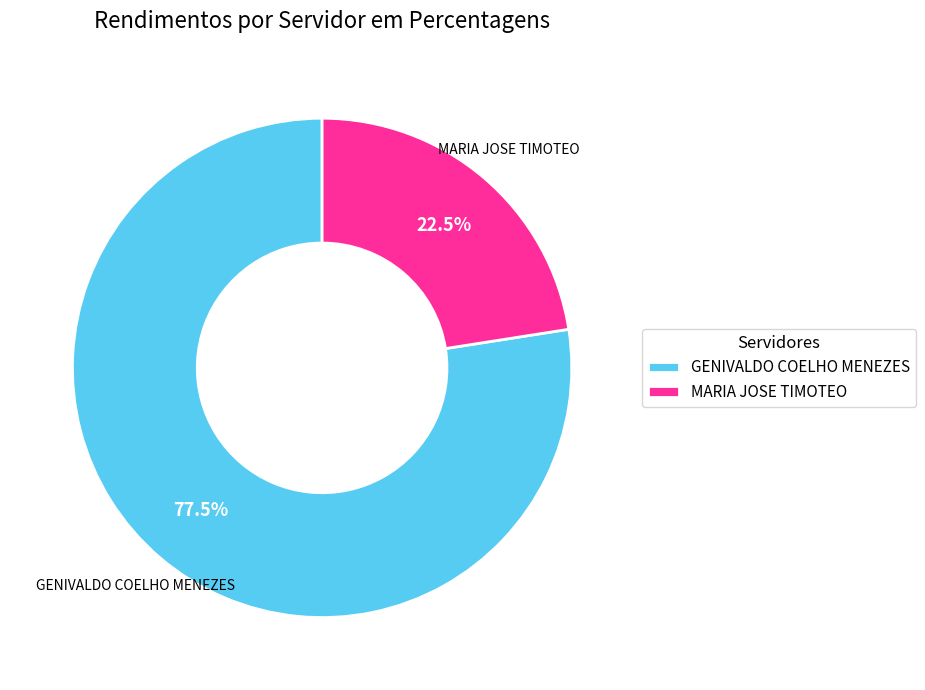

Which slice is the largest?

GENIVALDO COELHO MENEZES